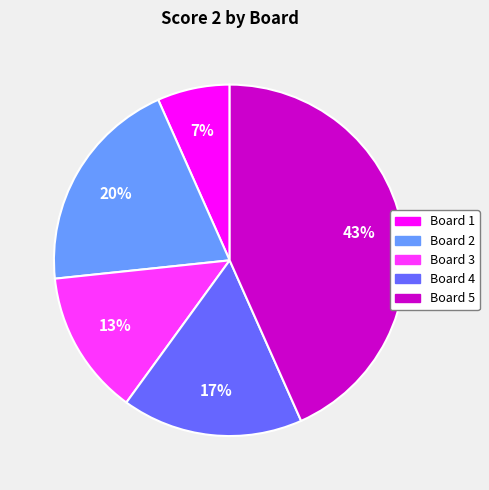

How many slices are in this pie chart?

5